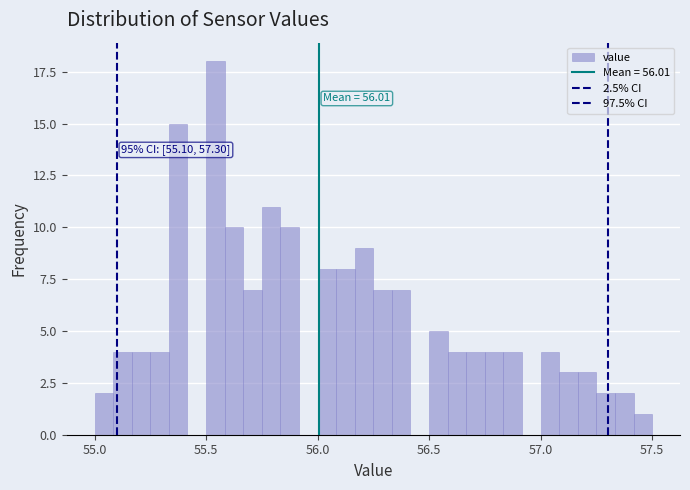

Read against the x-axis, roughly where is the centre of the tallest bar?

55.55